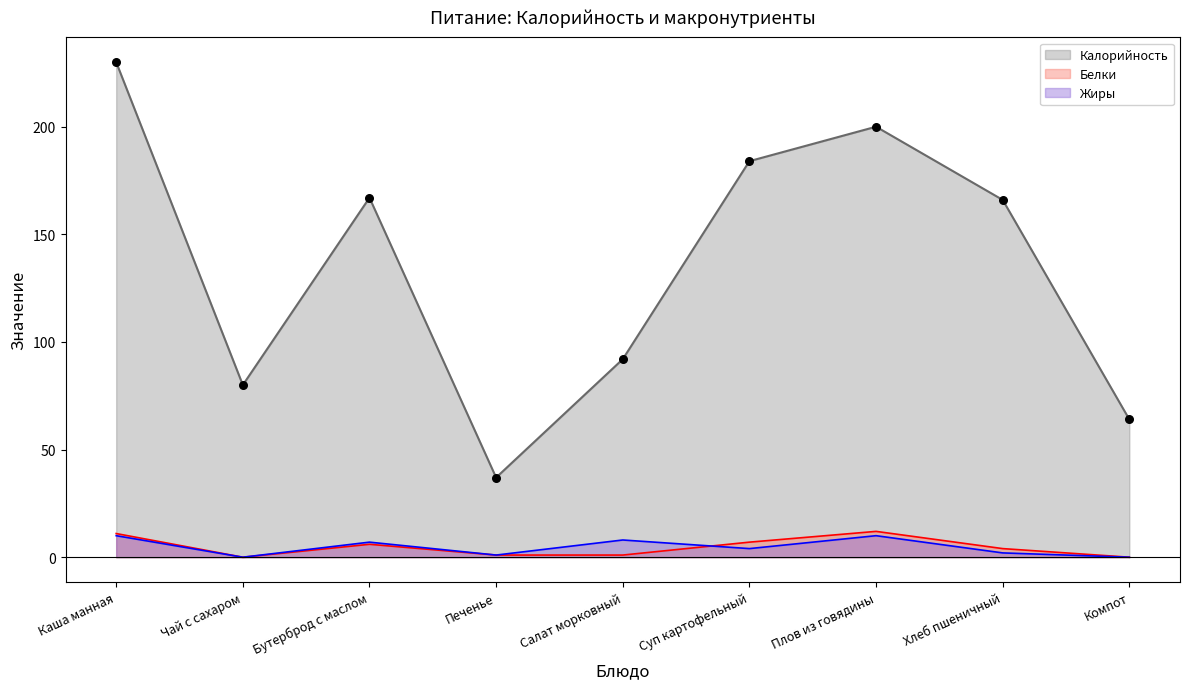

What are all the series names shown in the legend?

Калорийность, Белки, Жиры